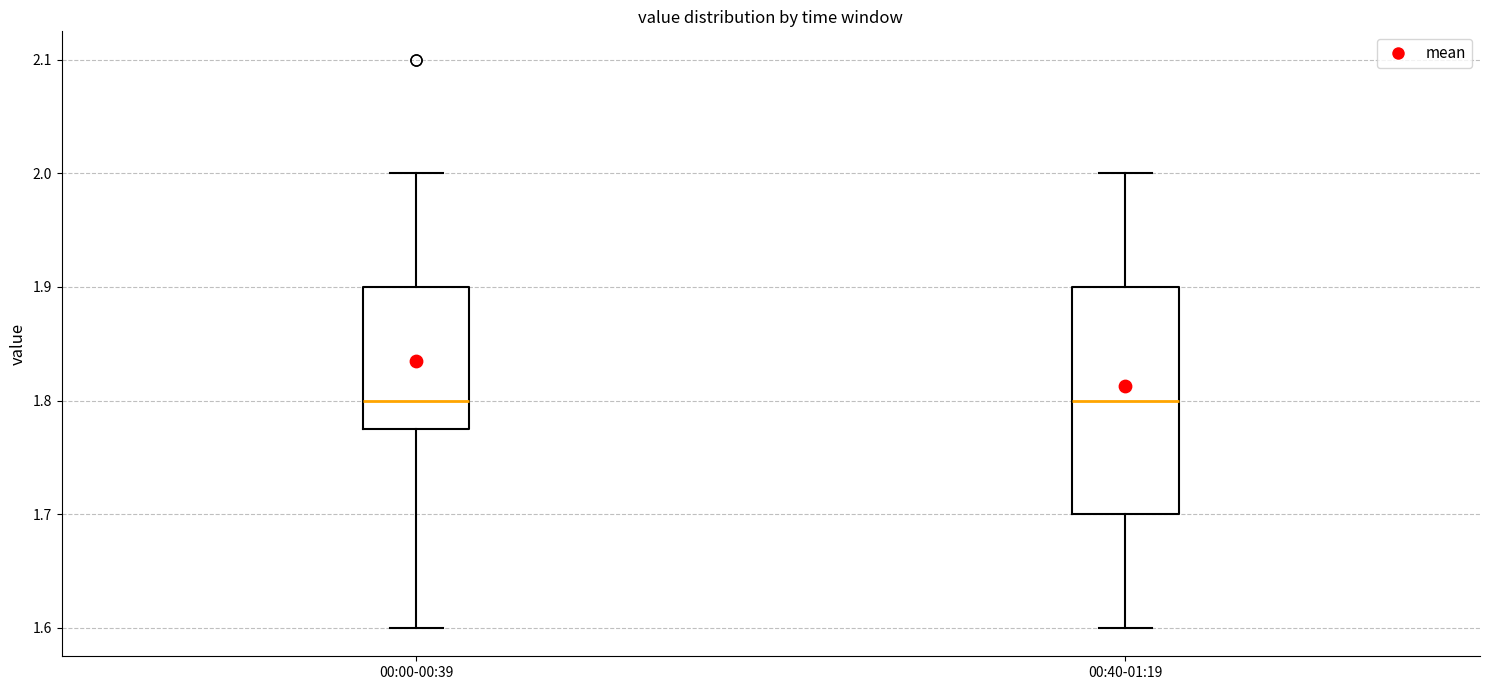

Comparing the boxes themselves (not the whiskers), which one is the tallest?

00:40-01:19